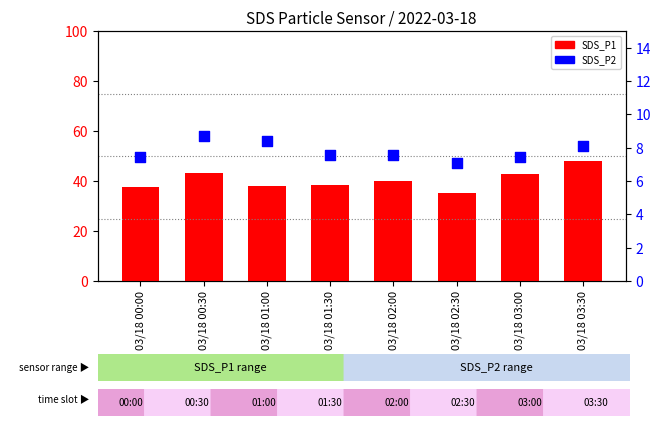

What are all the series names shown in the legend?

SDS_P1, SDS_P2